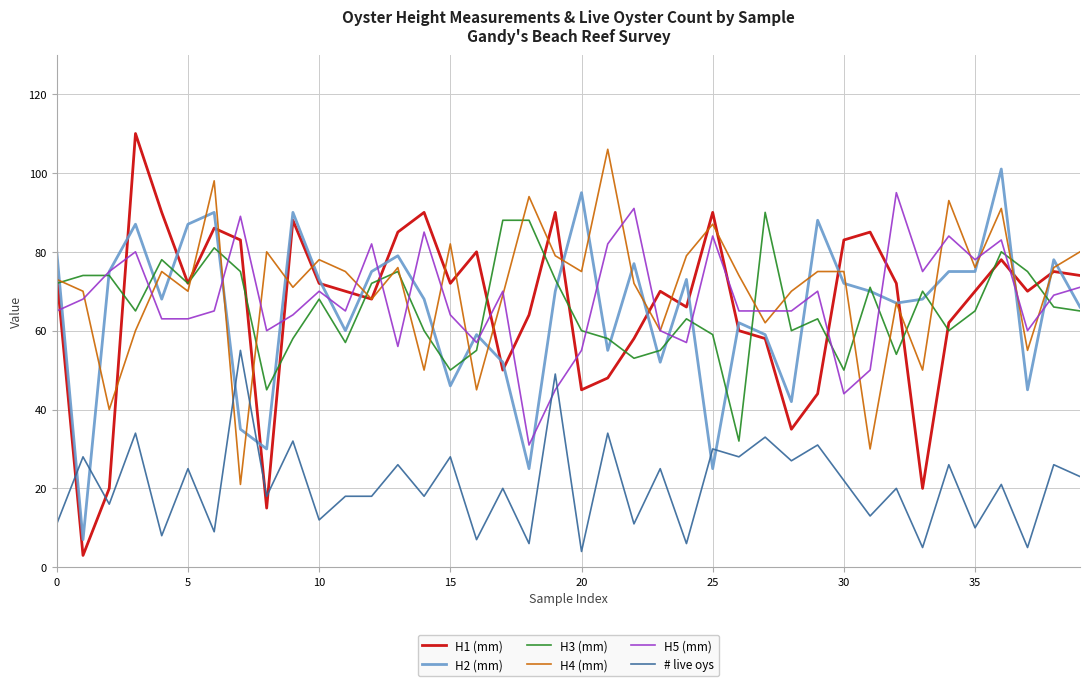

True or false: # live oys and H4 (mm) cross at least once.

True